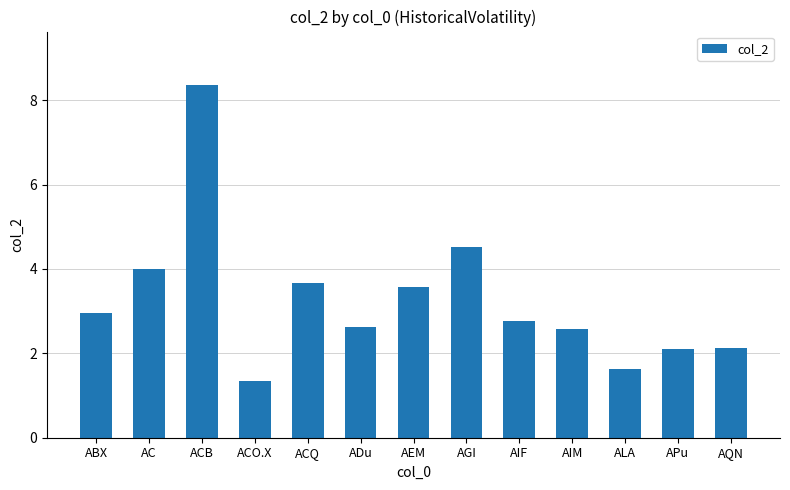

Does the chart contain stacked bars?

No